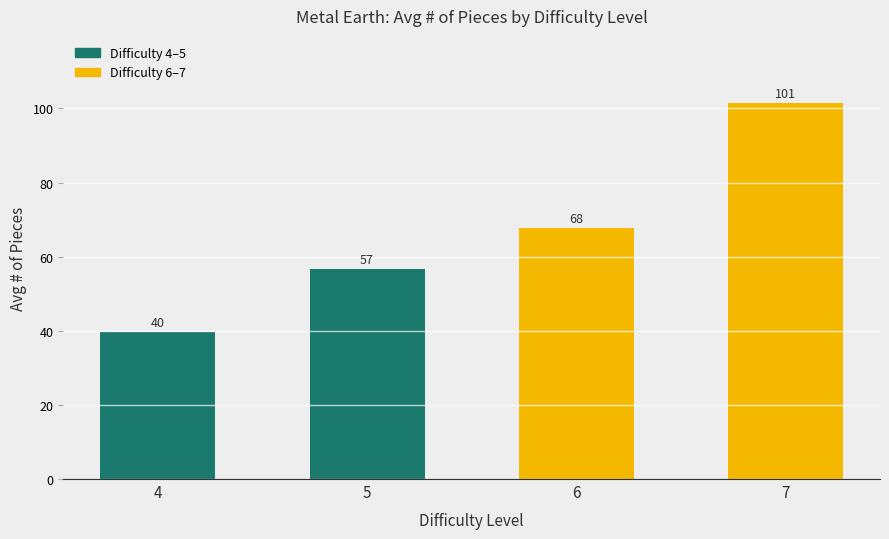

At which category does the chart reach its minimum across all series?

4